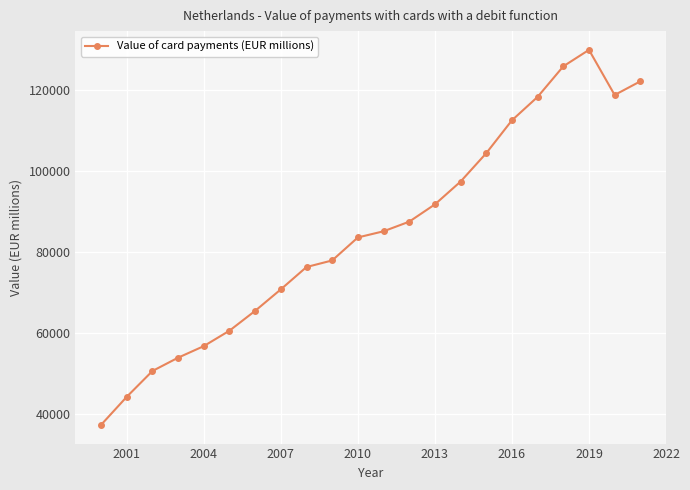

What is the value of the 5th point from the left?

56727.4